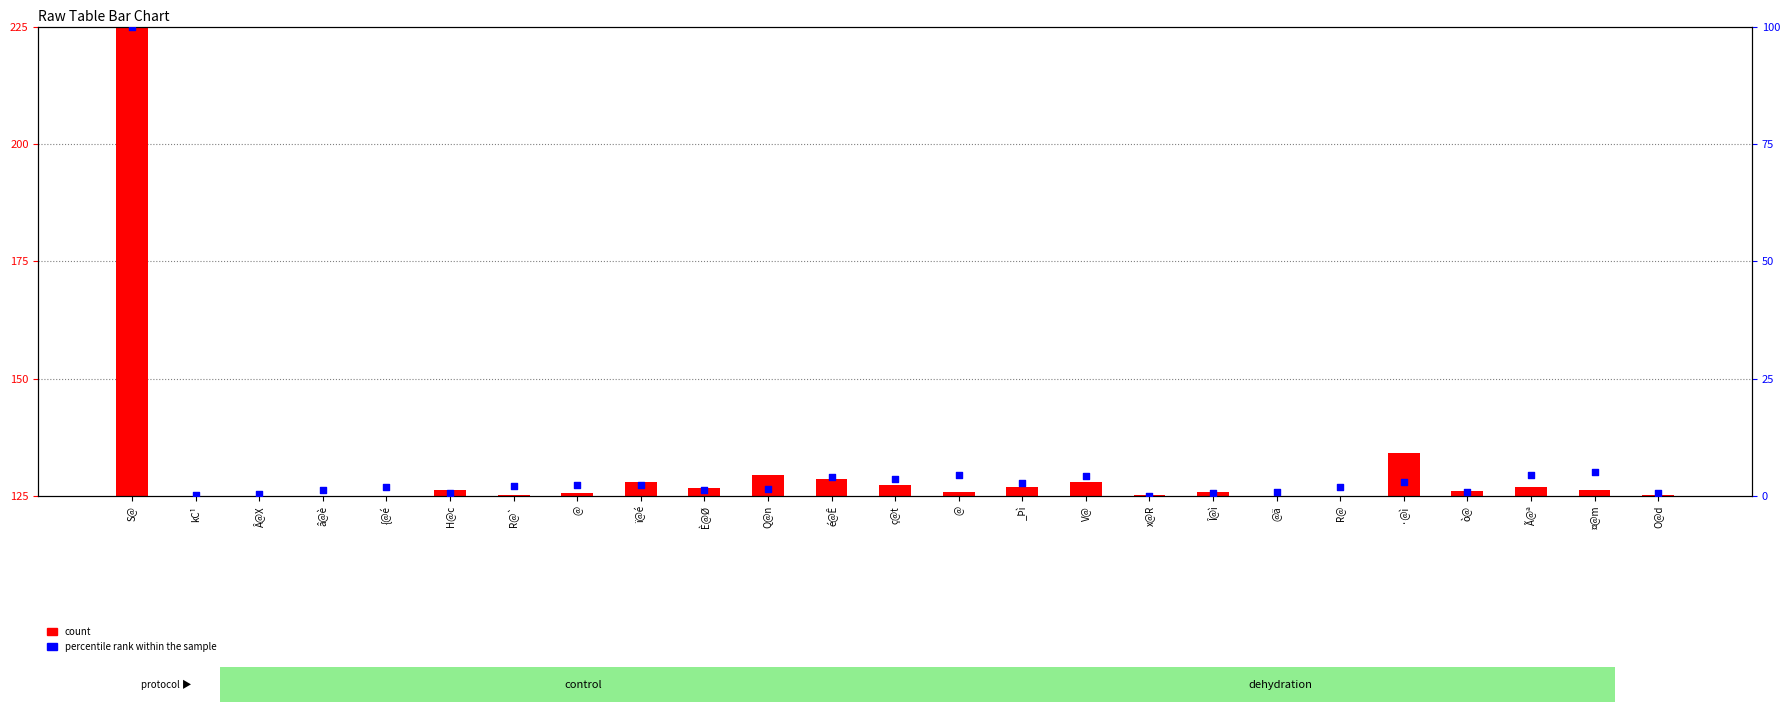

At which category is the sum across all series the highest?

S@